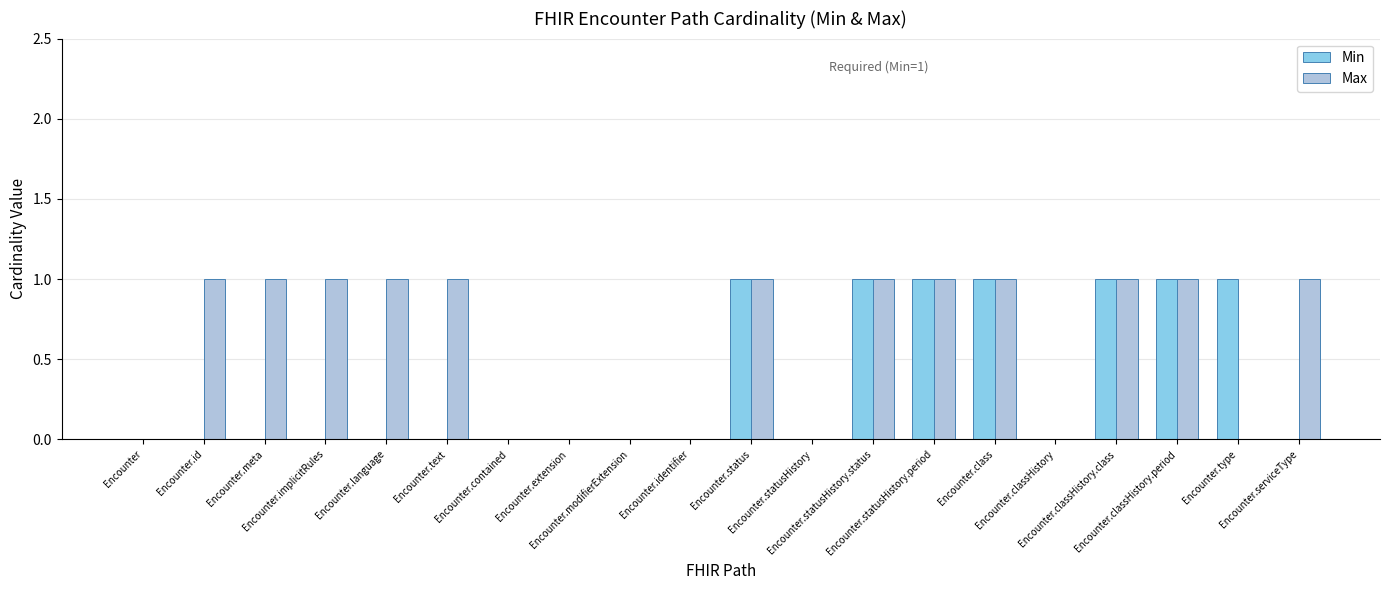

Which series has the largest total across all categories?

Max